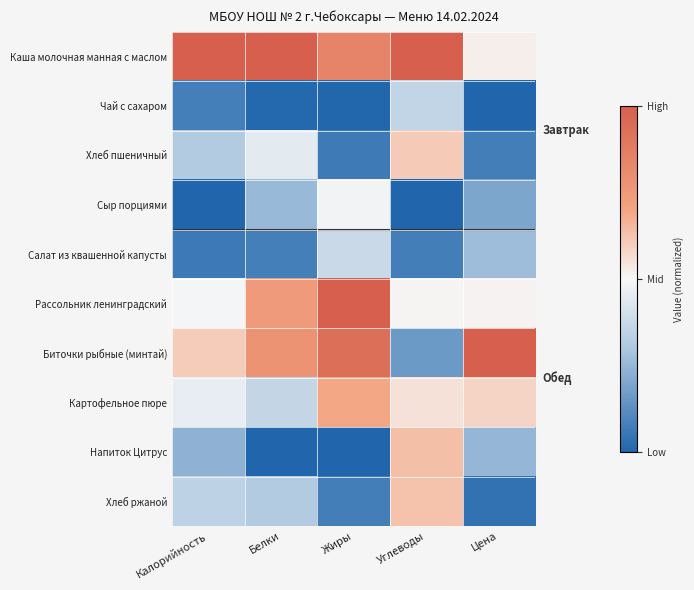

Reading right to left, list all the values displayed in this chart.

Каша молочная манная с маслом: Цена=0.5	Углеводы=1.0	Жиры=0.8	Белки=1.0	Калорийность=1.0
Чай с сахаром: Цена=0.0	Углеводы=0.4	Жиры=0.0	Белки=0.0	Калорийность=0.1
Хлеб пшеничный: Цена=0.1	Углеводы=0.6	Жиры=0.1	Белки=0.4	Калорийность=0.3
Сыр порциями: Цена=0.2	Углеводы=0.0	Жиры=0.5	Белки=0.3	Калорийность=0.0
Салат из квашенной капусты: Цена=0.3	Углеводы=0.1	Жиры=0.4	Белки=0.1	Калорийность=0.1
Рассольник ленинградский: Цена=0.5	Углеводы=0.5	Жиры=1.0	Белки=0.7	Калорийность=0.5
Биточки рыбные (минтай): Цена=1.0	Углеводы=0.2	Жиры=0.9	Белки=0.8	Калорийность=0.6
Картофельное пюре: Цена=0.6	Углеводы=0.6	Жиры=0.7	Белки=0.4	Калорийность=0.5
Напиток Цитрус: Цена=0.2	Углеводы=0.6	Жиры=0.0	Белки=0.0	Калорийность=0.2
Хлеб ржаной: Цена=0.0	Углеводы=0.6	Жиры=0.1	Белки=0.3	Калорийность=0.3